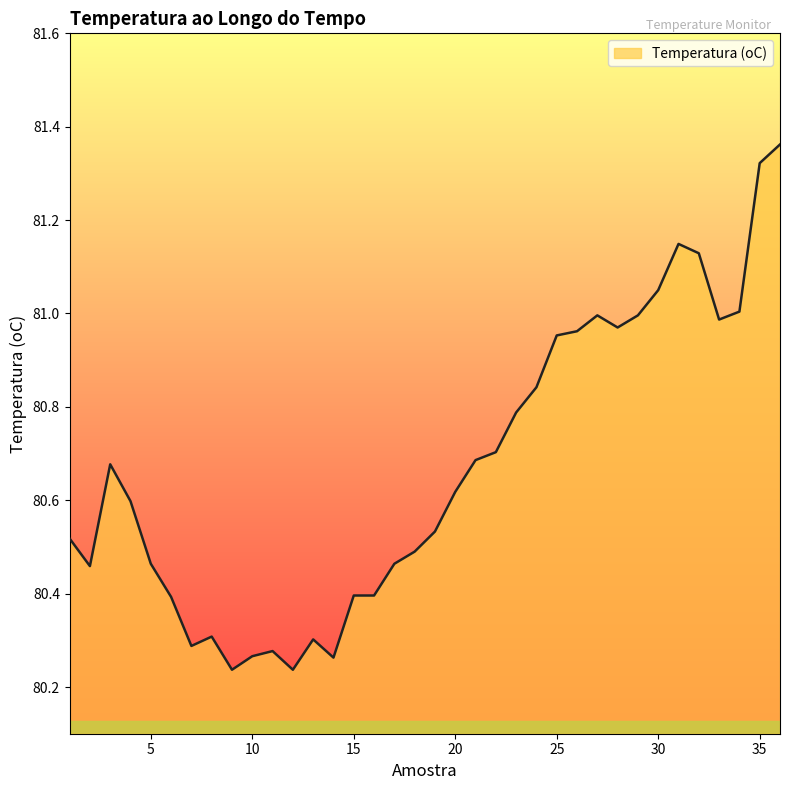

Reading left to right, what are all the values shown in this chart?

80.5	80.5	80.7	80.6	80.5	80.4	80.3	80.3	80.2	80.3	80.3	80.2	80.3	80.3	80.4	80.4	80.5	80.5	80.5	80.6	80.7	80.7	80.8	80.8	81.0	81.0	81.0	81.0	81.0	81.0	81.1	81.1	81.0	81.0	81.3	81.4